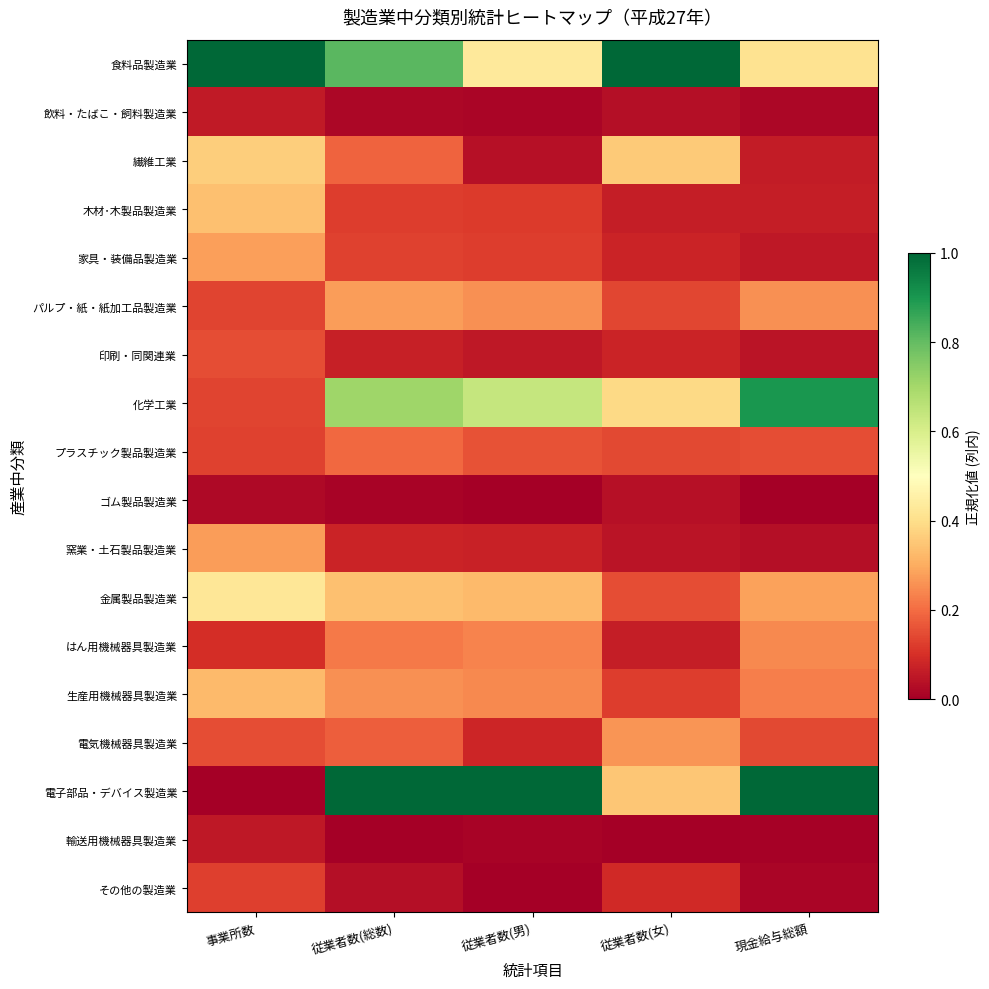

Rank the series by their maximum value, from lowest to highest.

ゴム製品製造業, 輸送用機械器具製造業, 飲料・たばこ・飼料製造業, その他の製造業, 印刷・同関連業, プラスチック製品製造業, はん用機械器具製造業, 電気機械器具製造業, パルプ・紙・紙加工品製造業, 窯業・土石製品製造業, 家具・装備品製造業, 生産用機械器具製造業, 木材･木製品製造業, 繊維工業, 金属製品製造業, 化学工業, 食料品製造業, 電子部品・デバイス製造業